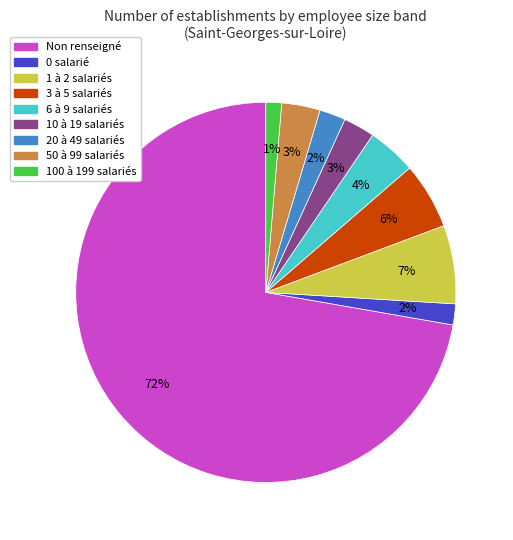

To the nearest percent, what is the average slice percentage?

11%